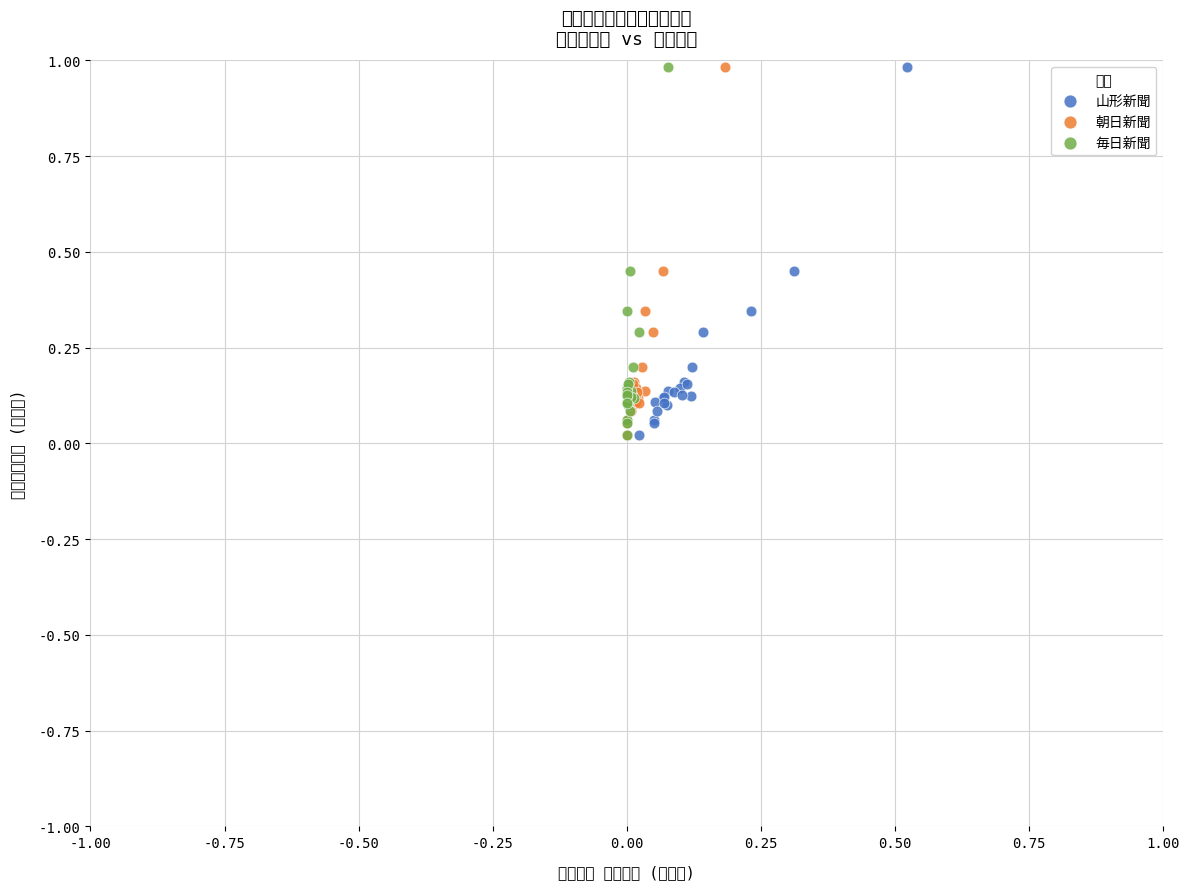

What are all the series names shown in the legend?

山形新聞, 朝日新聞, 毎日新聞